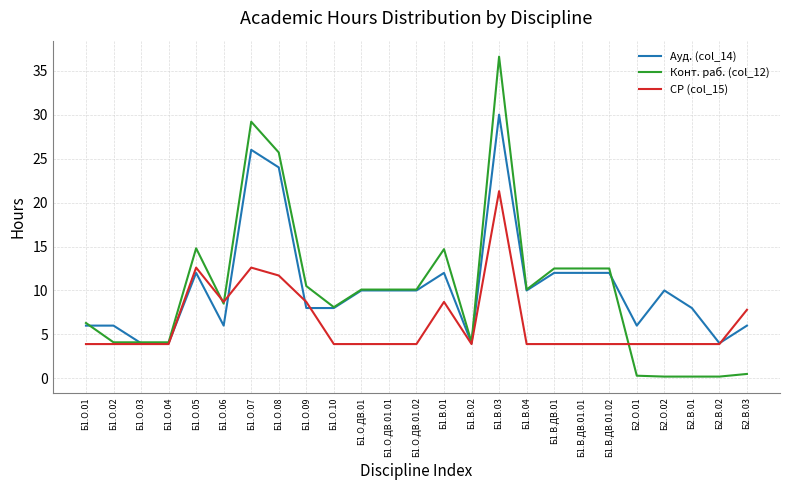

Which label corresponds to the largest value in the chart?

Б1.В.03